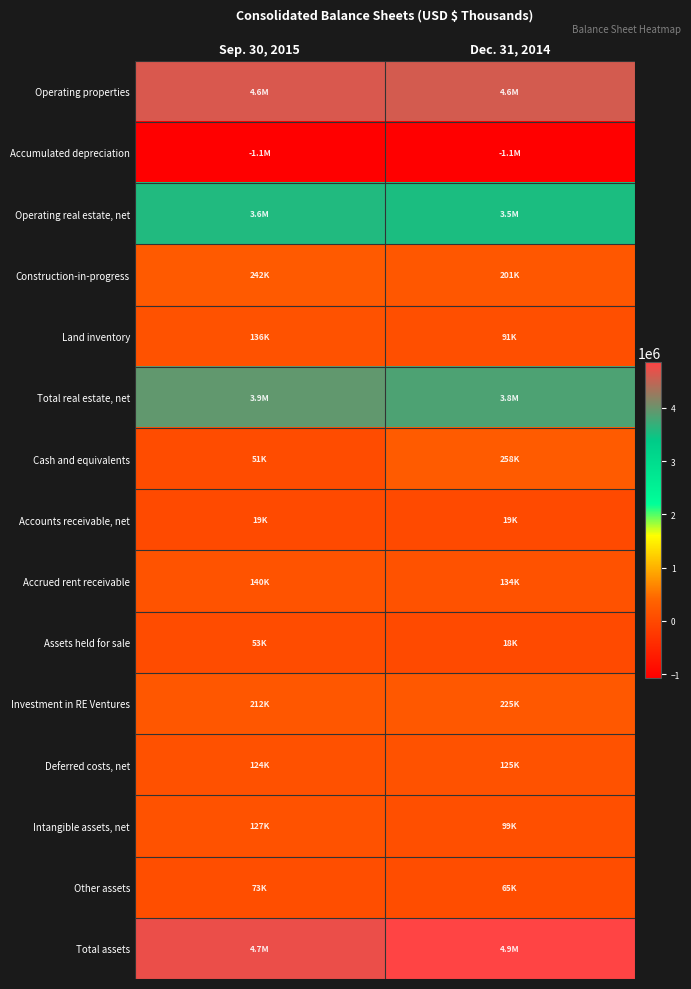

Which has a higher value, Dec. 31, 2014 or Sep. 30, 2015?

Sep. 30, 2015